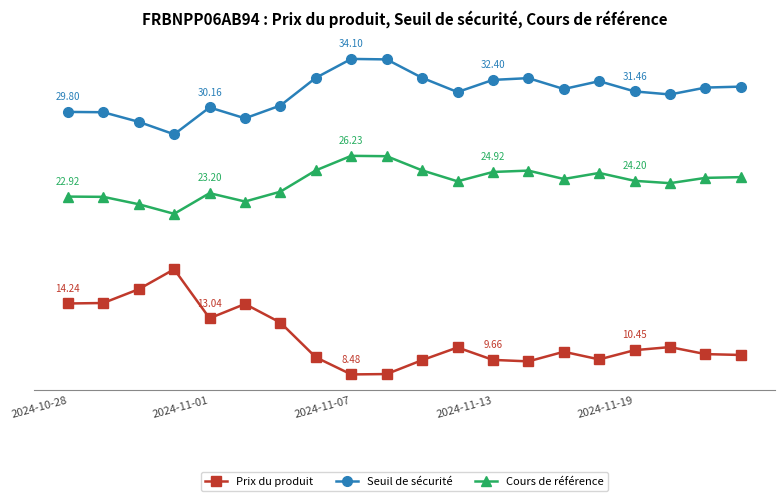

What are all the series names shown in the legend?

Prix du produit, Seuil de sécurité, Cours de référence